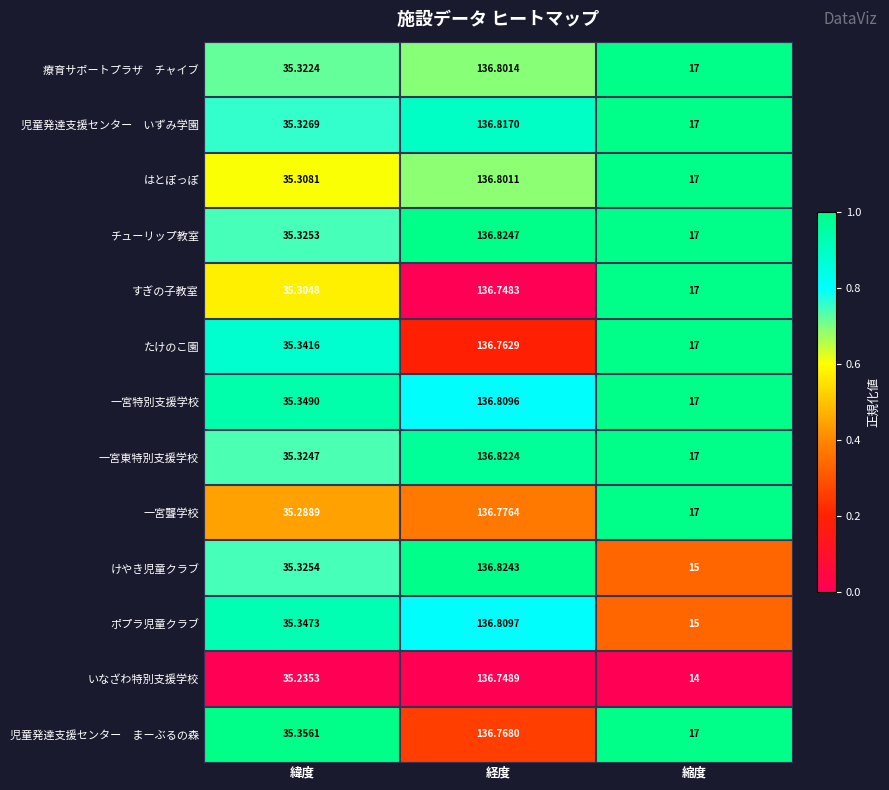

At which category does the chart reach its peak across all series?

経度